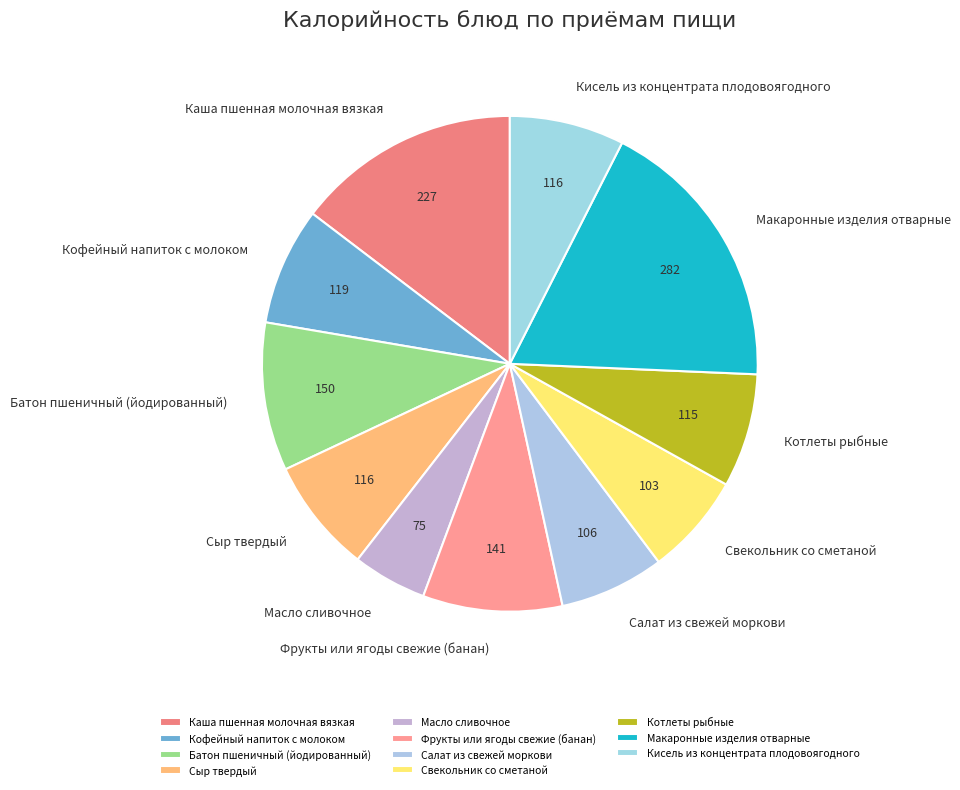

How many segments does this pie chart have?

11